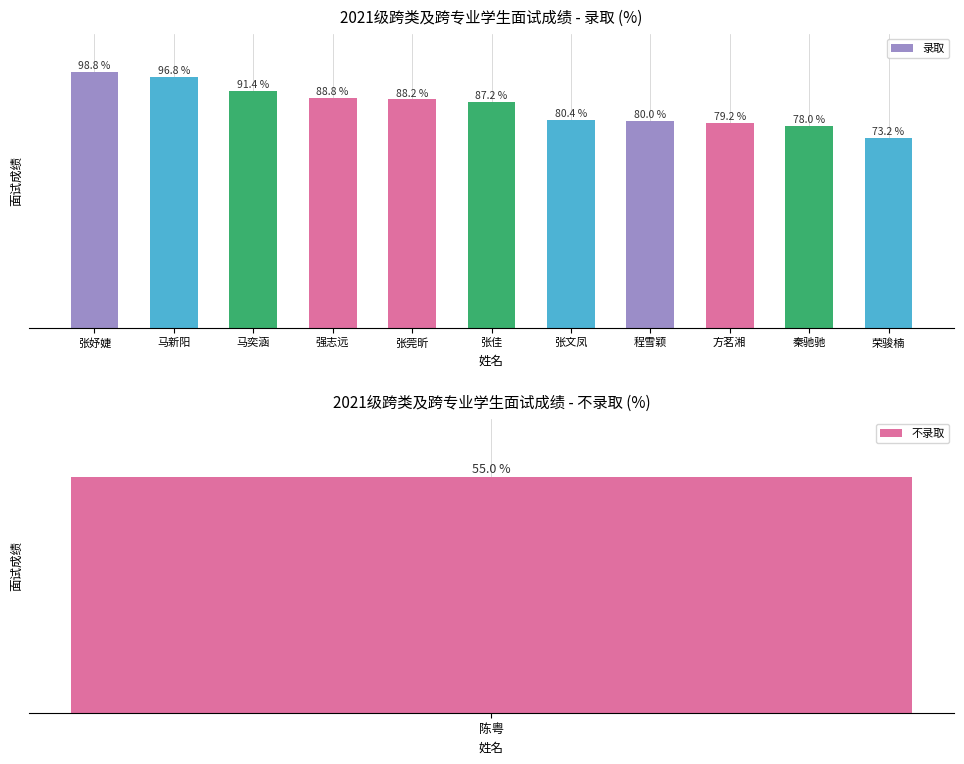

What is the sum of the values at 马新阳 and 马奕涵?

188.2